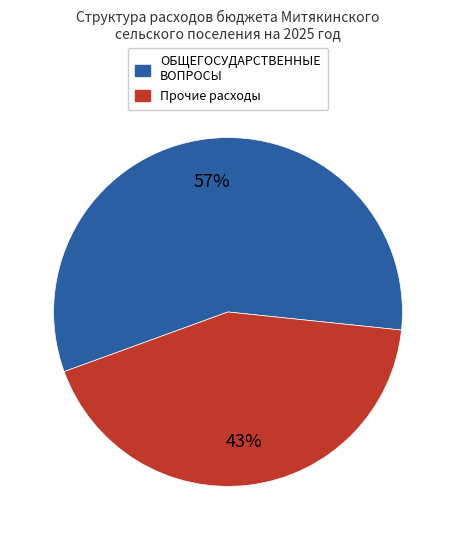

How many slices are in this pie chart?

2